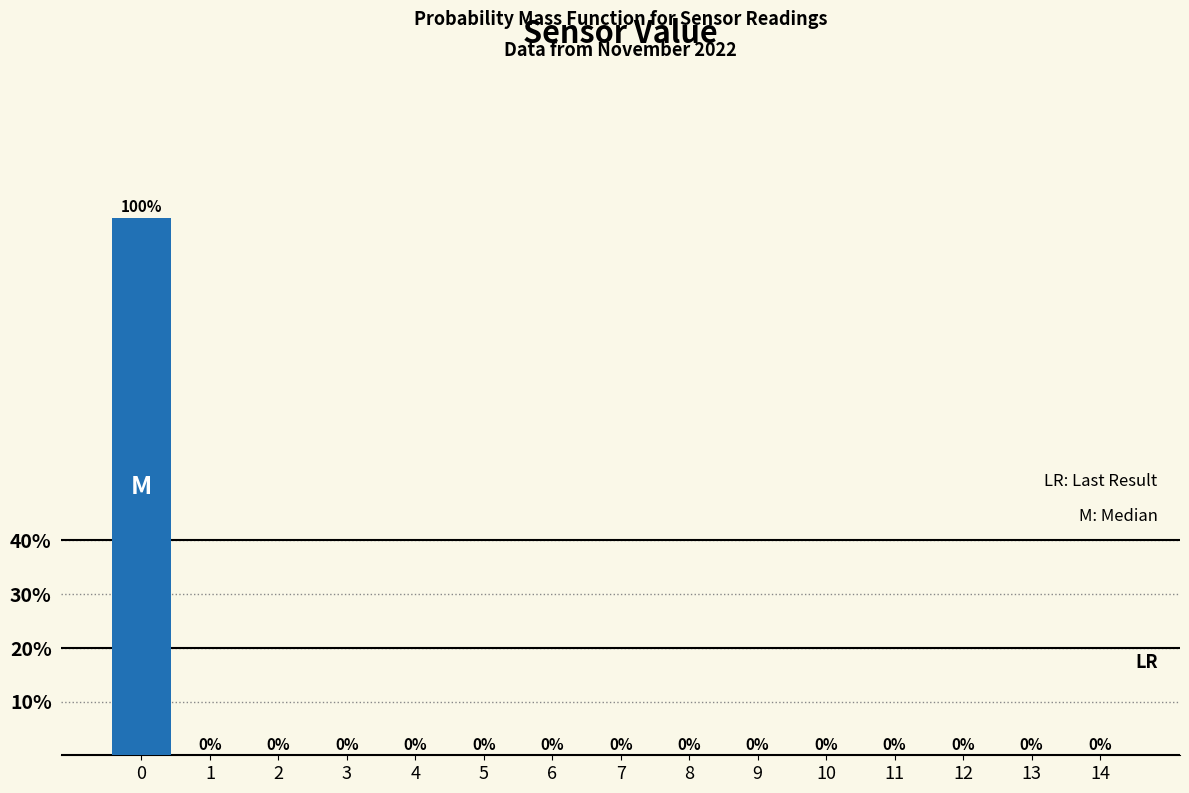

Reading right to left, transcribe all the data shown in this chart.

14=0	13=0	12=0	11=0	10=0	9=0	8=0	7=0	6=0	5=0	4=0	3=0	2=0	1=0	0=100